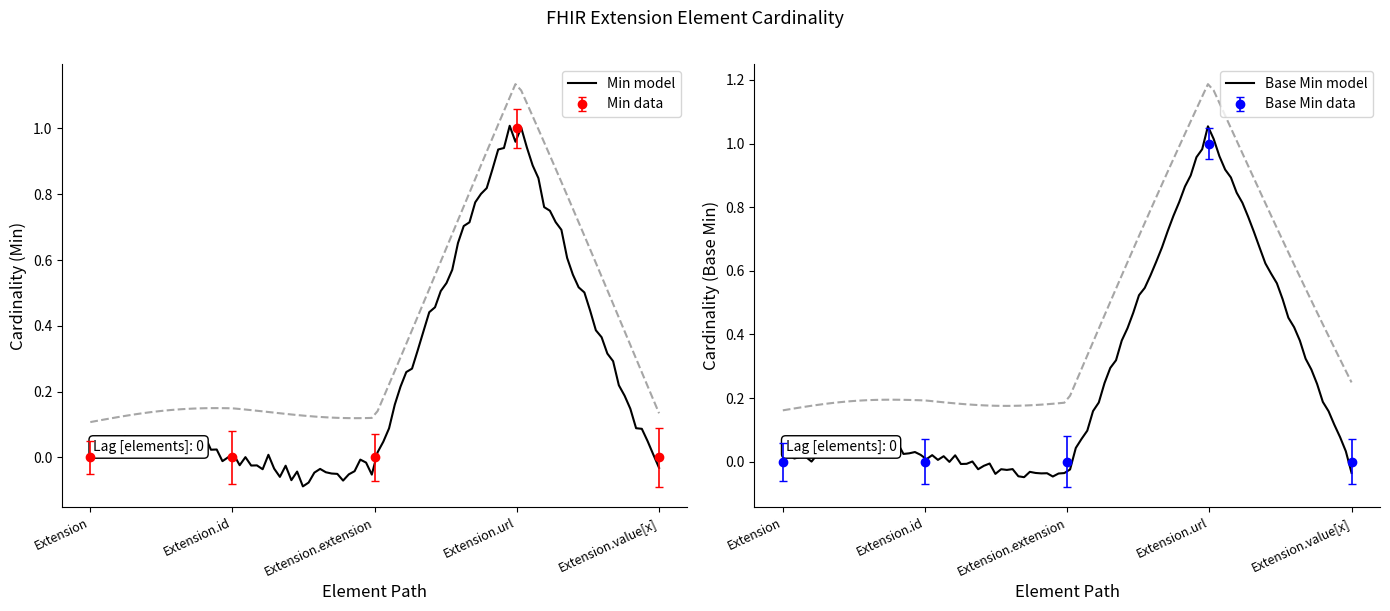

Which series changed the most between Extension and Extension.url?

Min